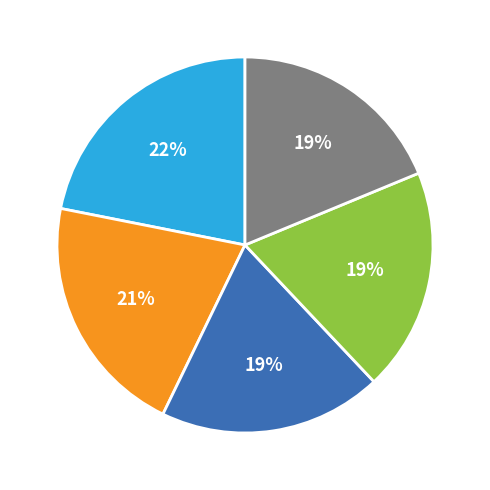

Is there any slice that represents more than half of the pie?

No